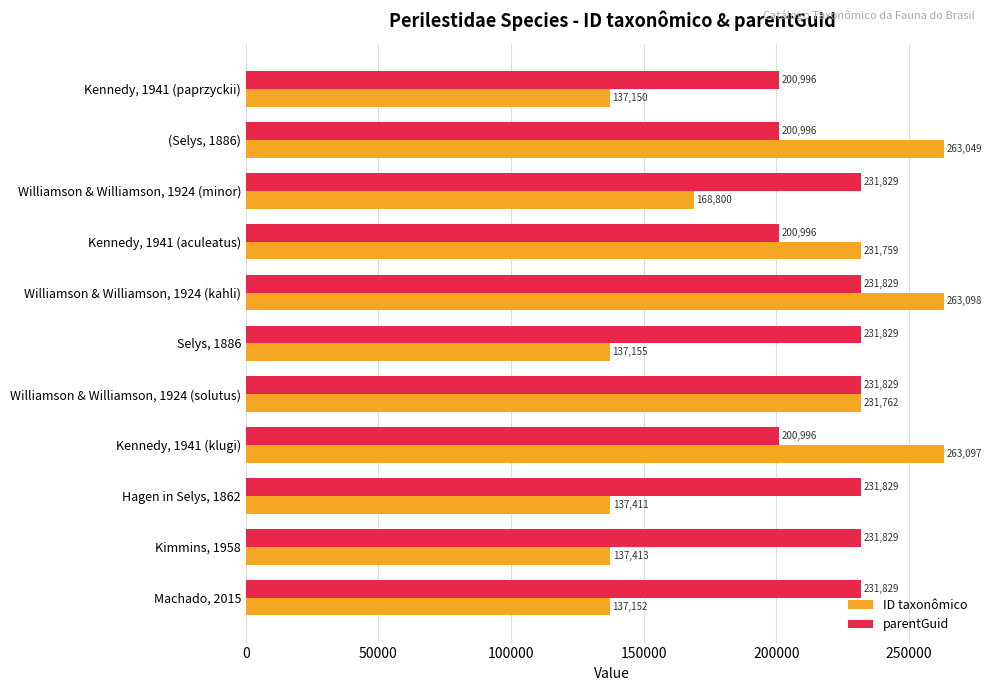

True or false: ID taxonômico has a value of 233687 at Machado, 2015.

False